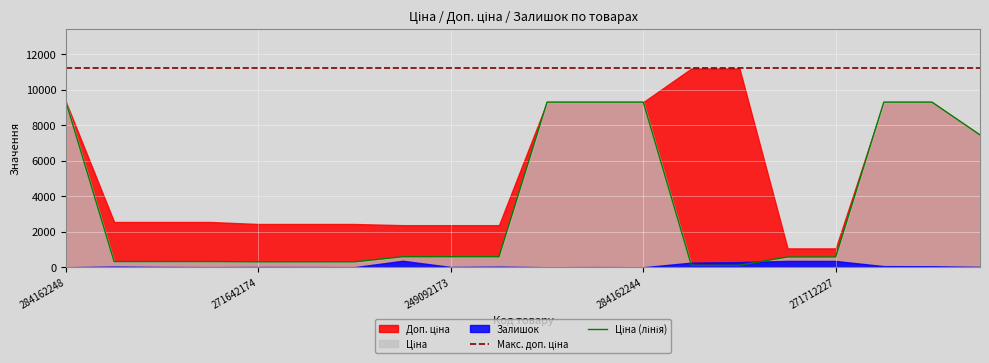

Where do Залишок and Ціна first cross each other?

284162244 and 247132181